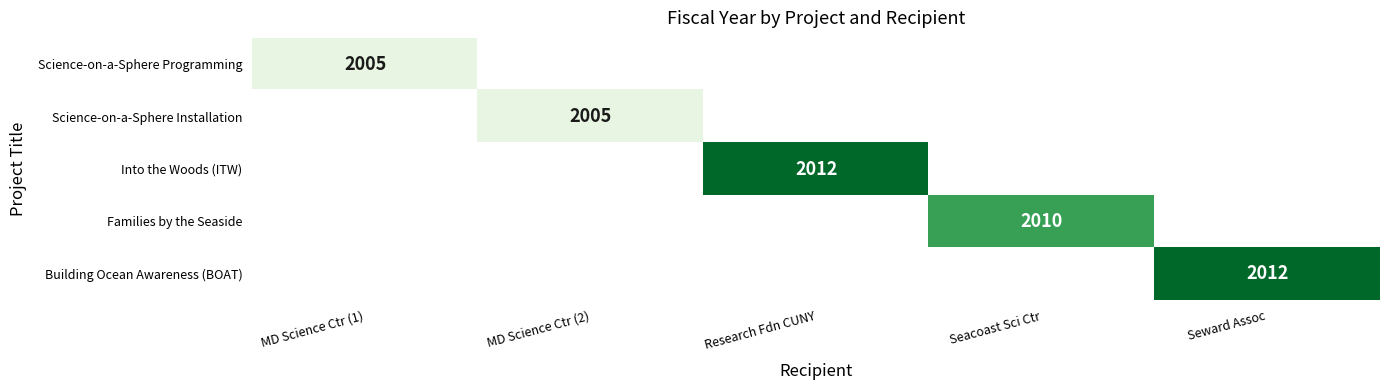

The value of Families by the Seaside at Seacoast Sci Ctr is 3460. True or false?

False